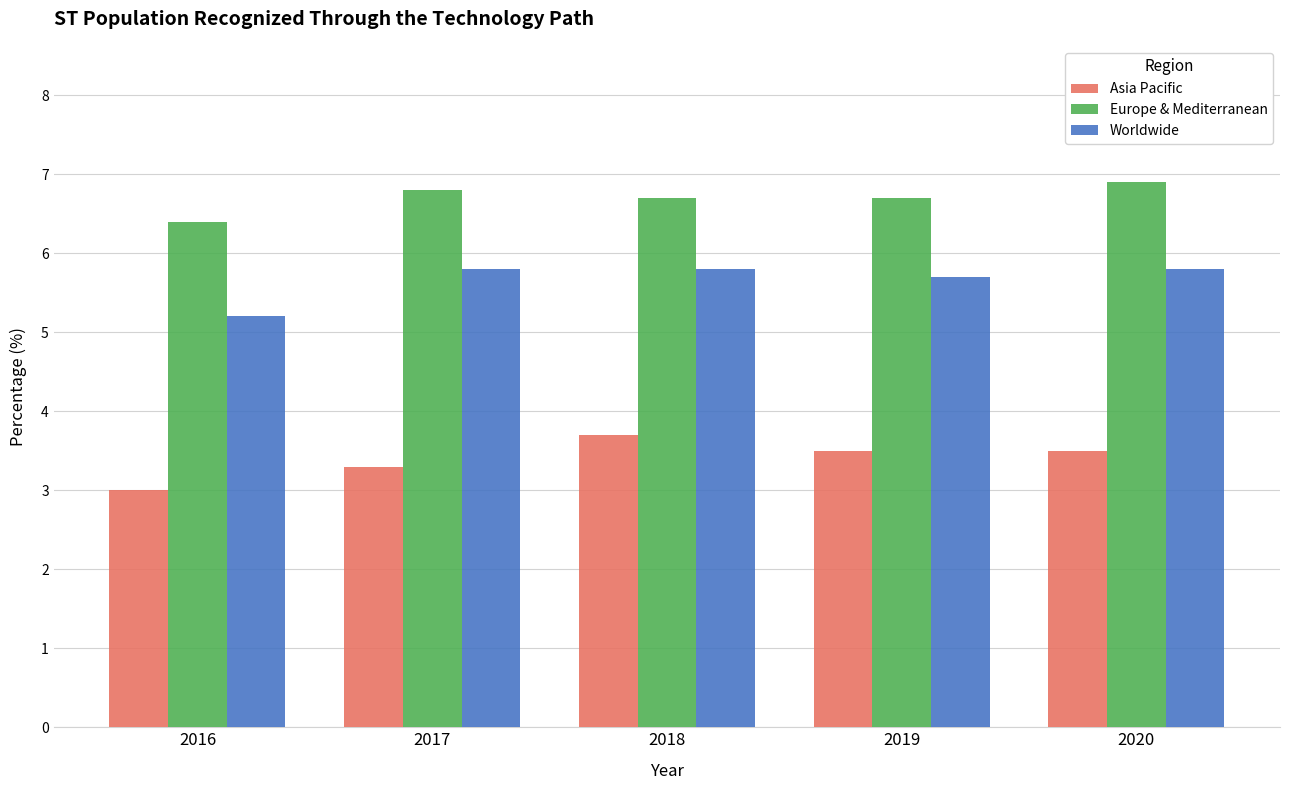

Which series has the largest total across all categories?

Europe & Mediterranean